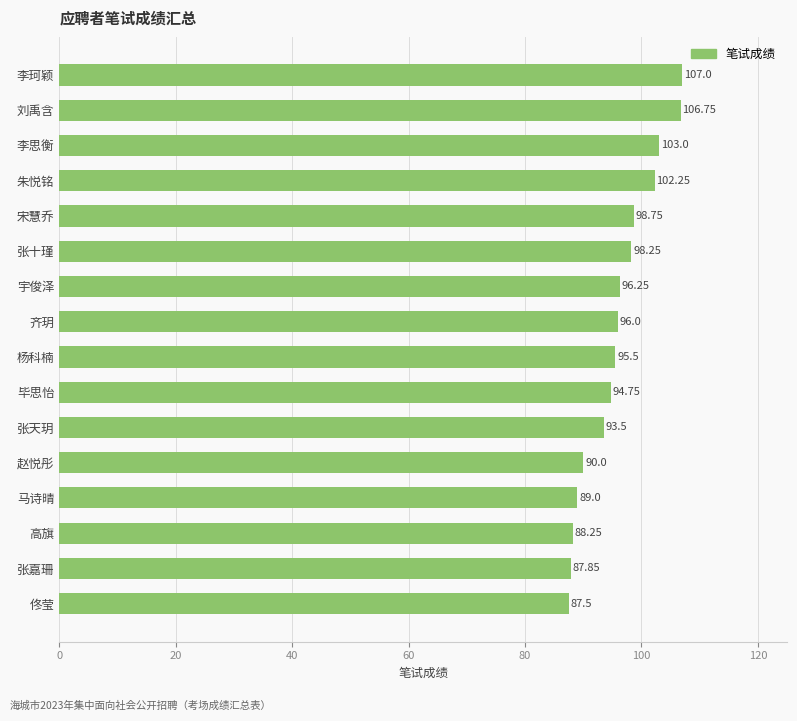

At which label is the value closest to 97?

宇俊泽